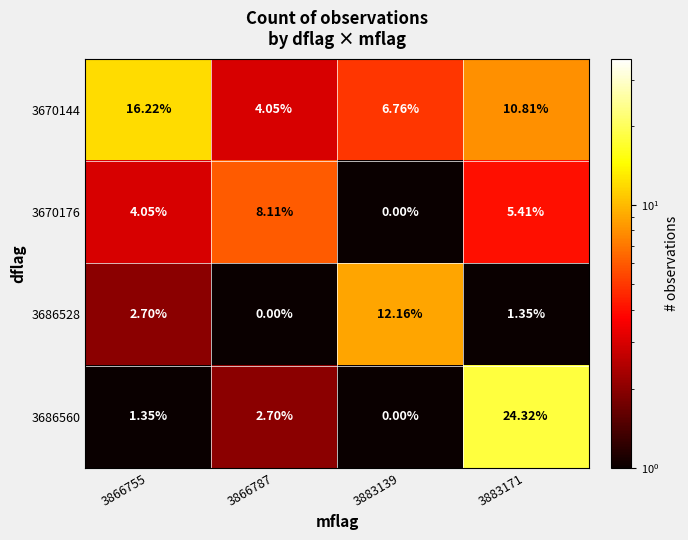

At 3866755, list the series in order from largest to smallest.

3670144, 3670176, 3686528, 3686560